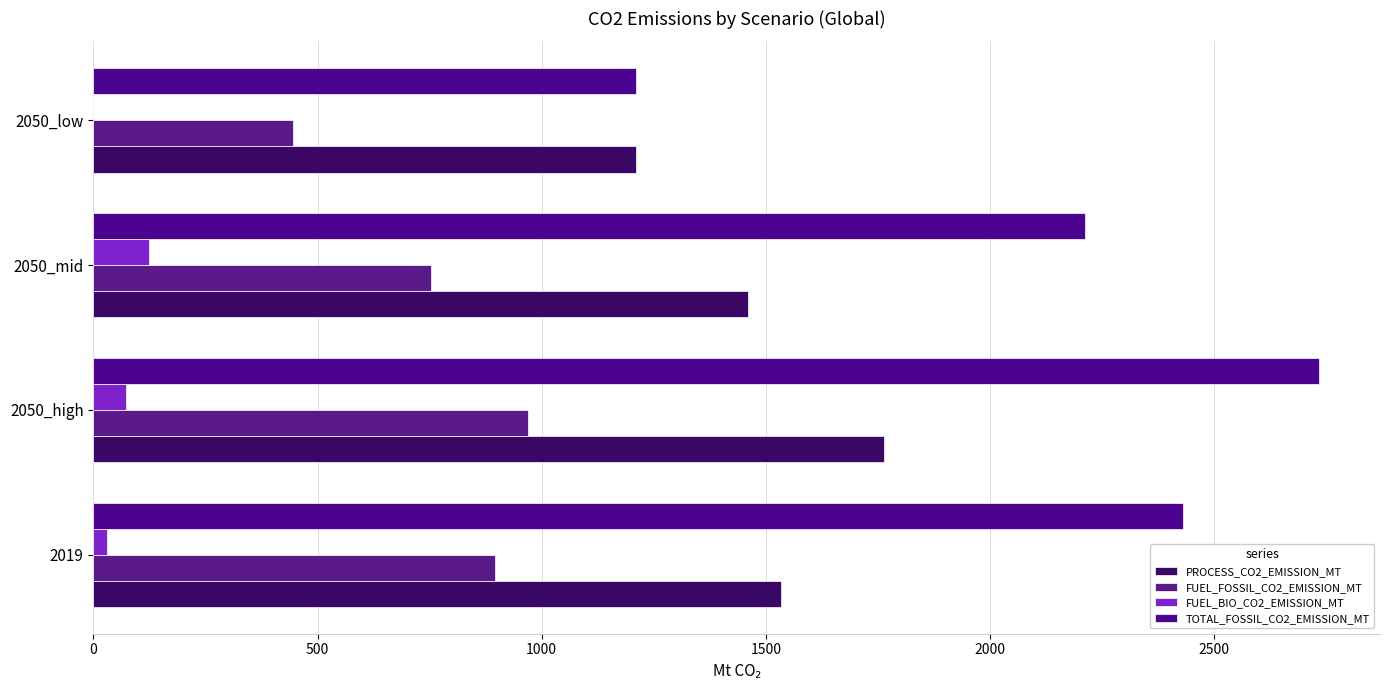

Which category has the highest value in the PROCESS_CO2_EMISSION_MT series?

2050_high